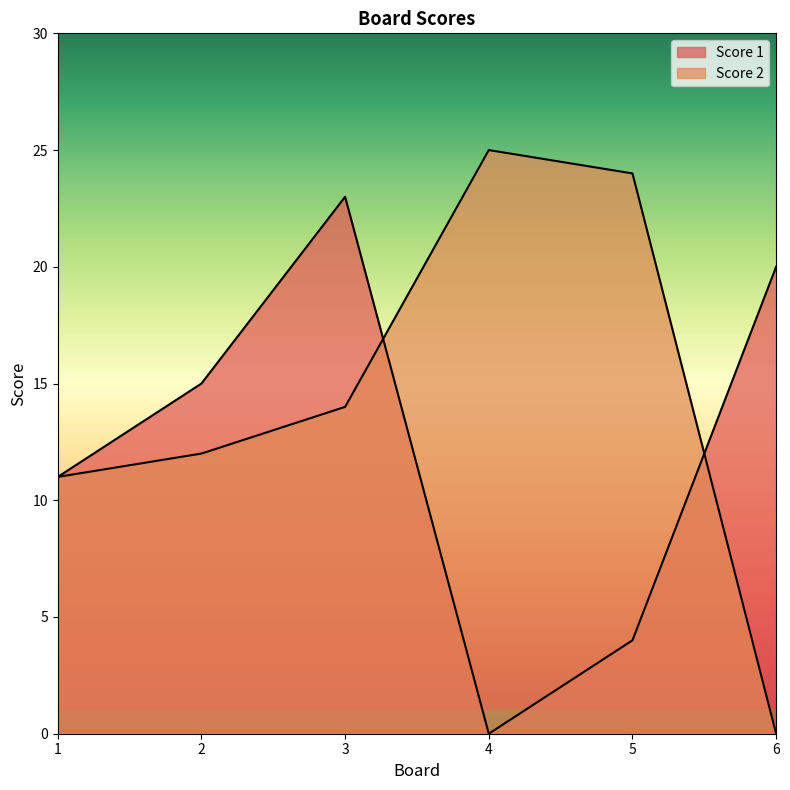

What is the difference between the second highest and minimum values in the Score 2 series?

24